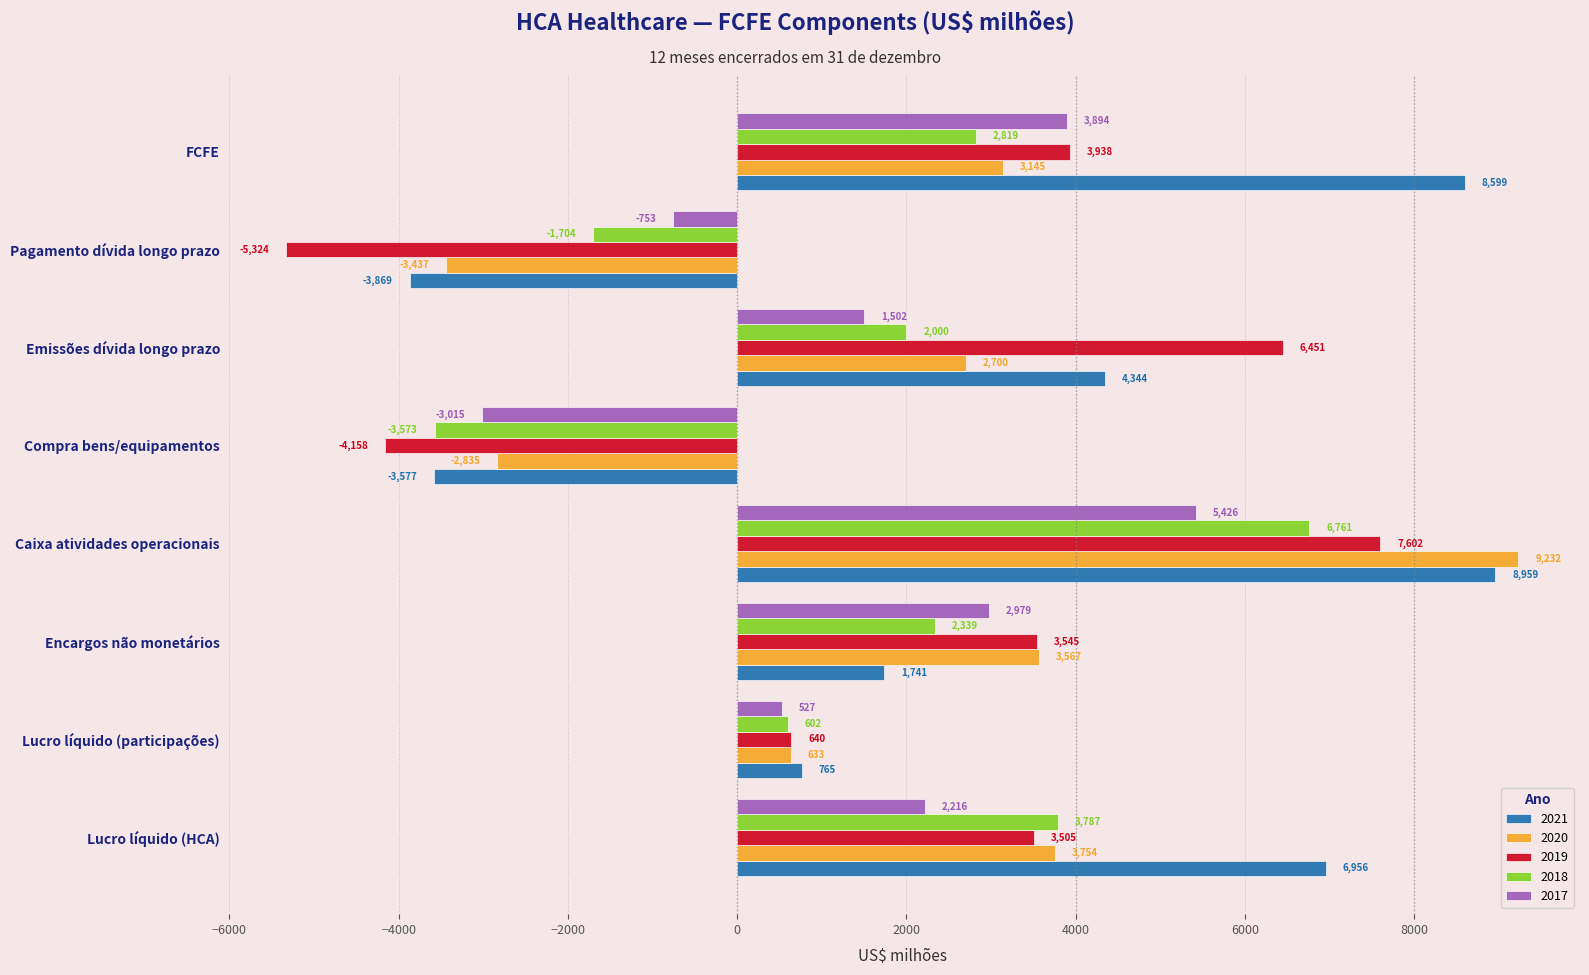

What is the average value of the 2021 series?

2990